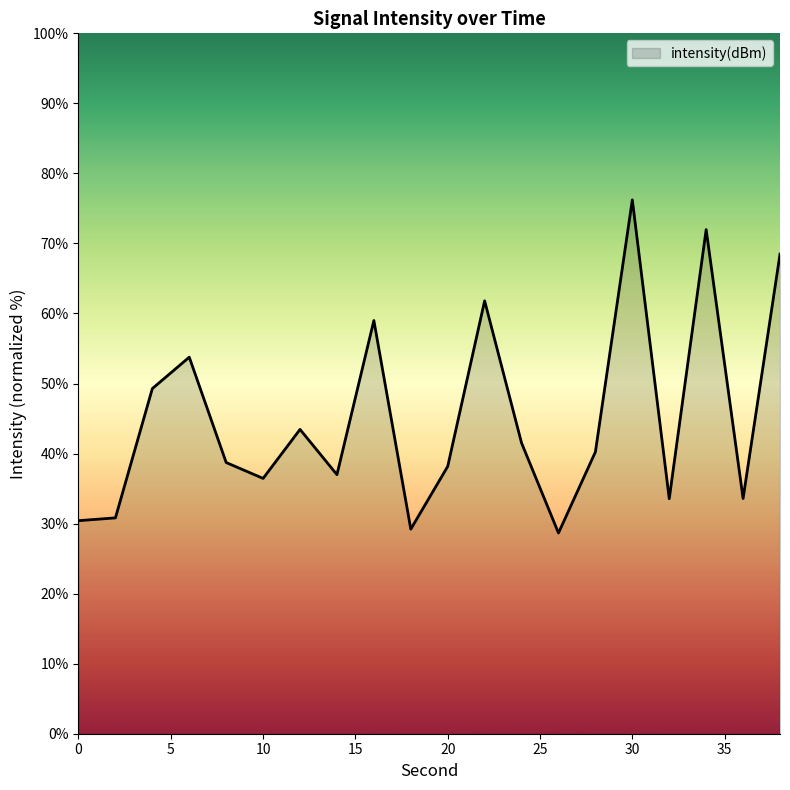

What is the minimum value shown in the chart?

28.7